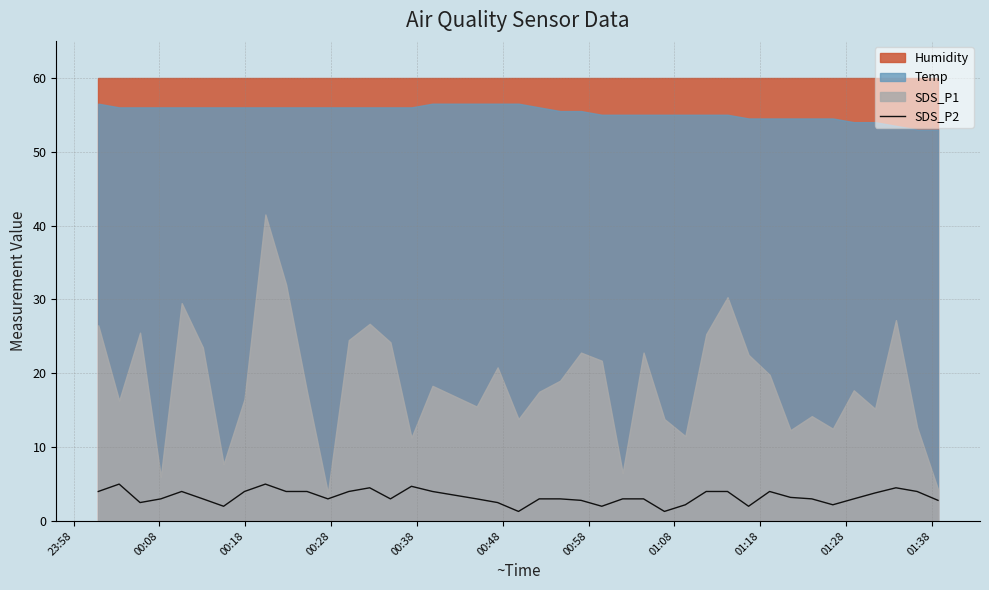

Approximately how many times larger is the value at 00:38 compared to 01:28?

1.0